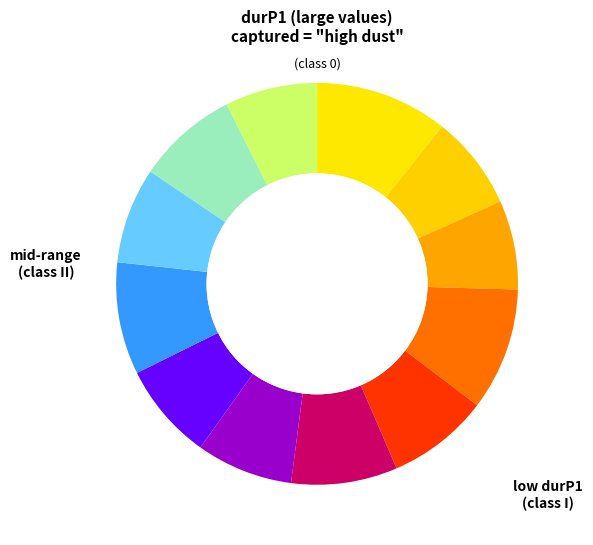

Does any single category account for the majority?

No